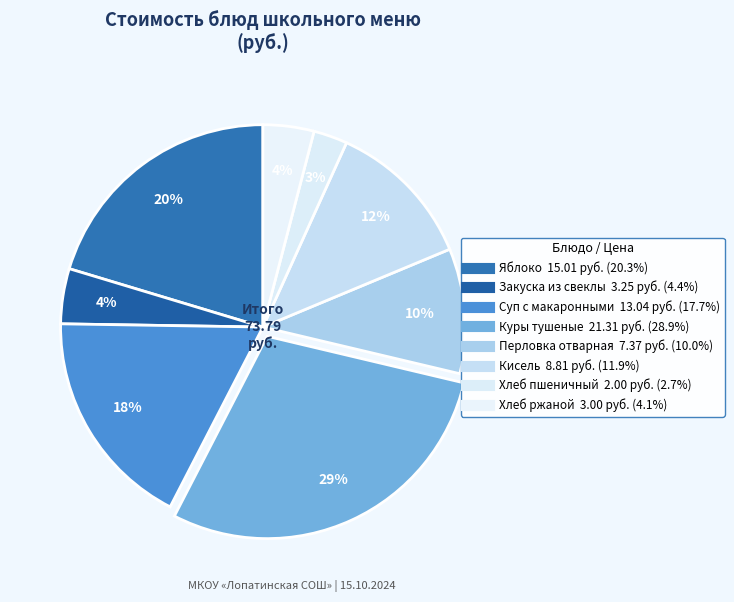

How many segments does this pie chart have?

8